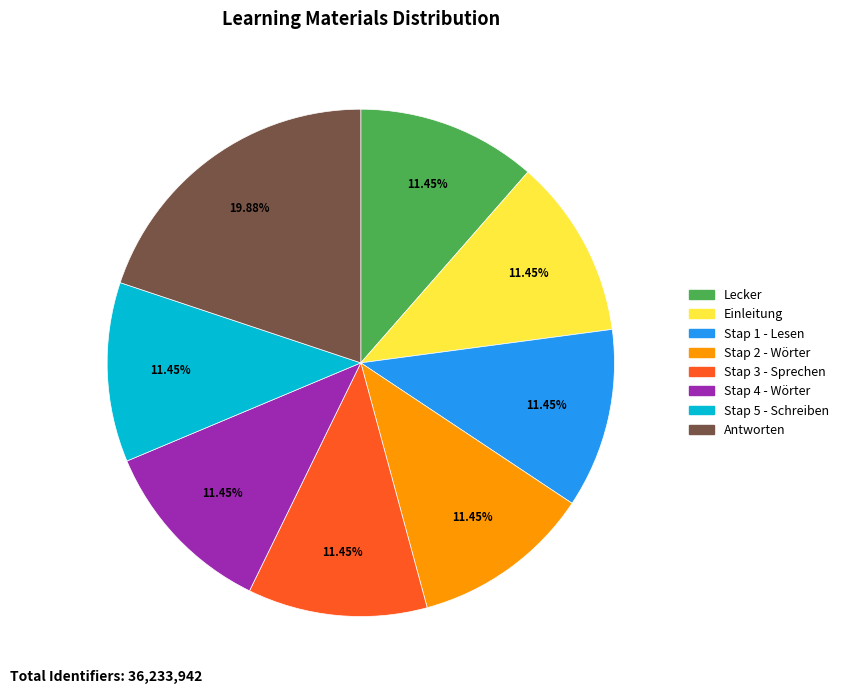

What is the ratio of the value at Stap 2 - Wörter to the value at Lecker?

1.0